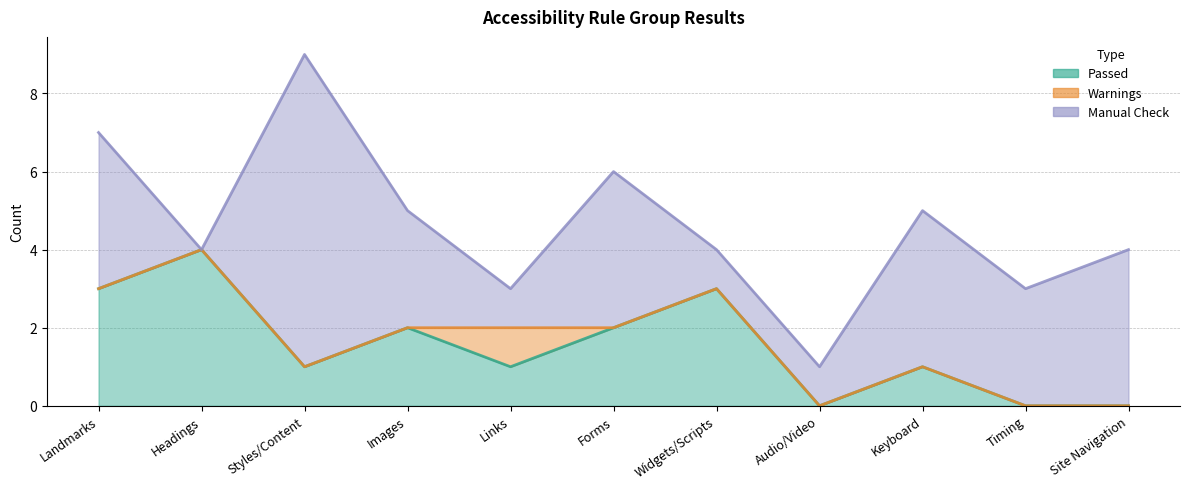

Reading left to right, transcribe all the data shown in this chart.

Passed: 3	4	1	2	1	2	3	0	1	0	0
Warnings: 0	0	0	0	1	0	0	0	0	0	0
Manual Check: 4	0	8	3	1	4	1	1	4	3	4